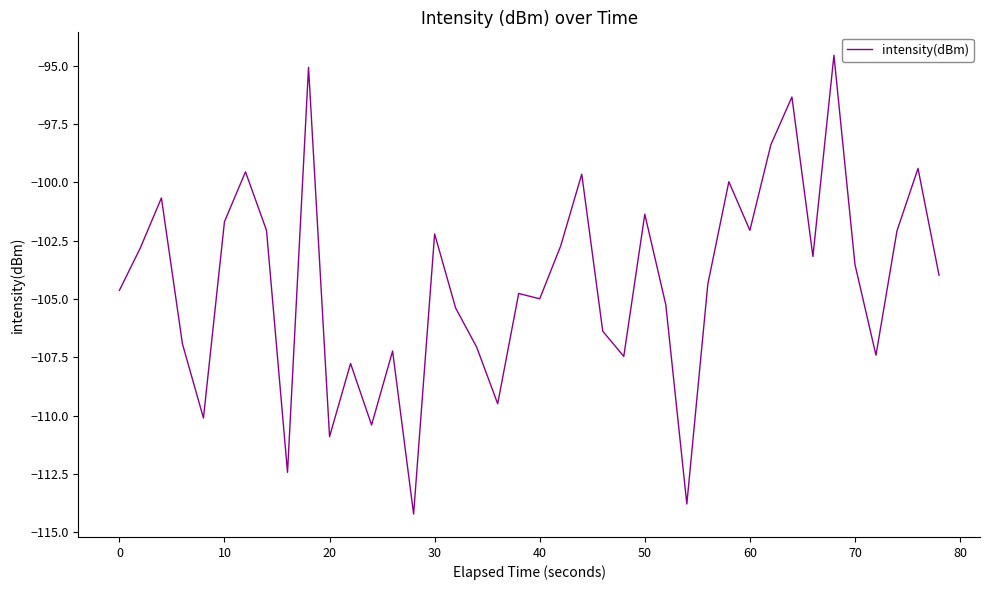

What is the difference between the maximum and minimum values?

19.7